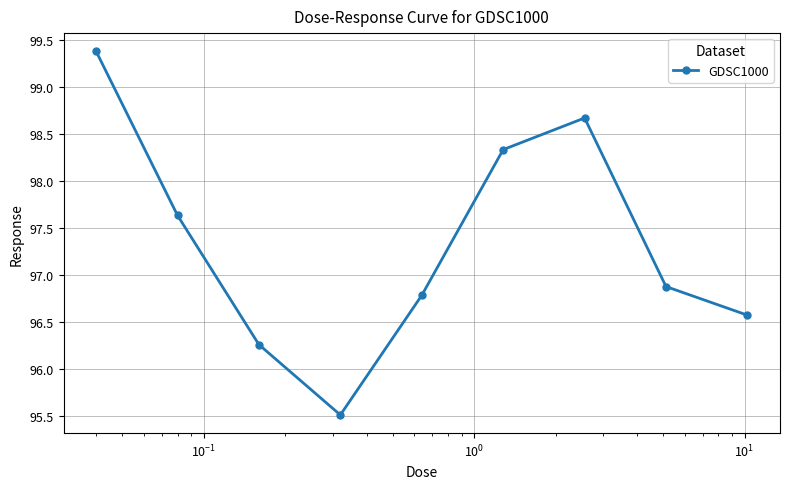

What is the difference between the maximum and minimum values?

3.9